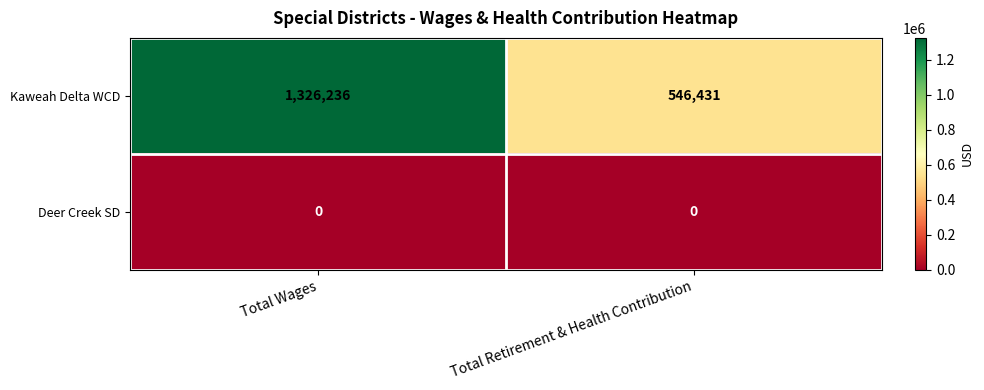

The Kaweah Delta WCD series shows 243871 at Total Retirement & Health Contribution. True or false?

False